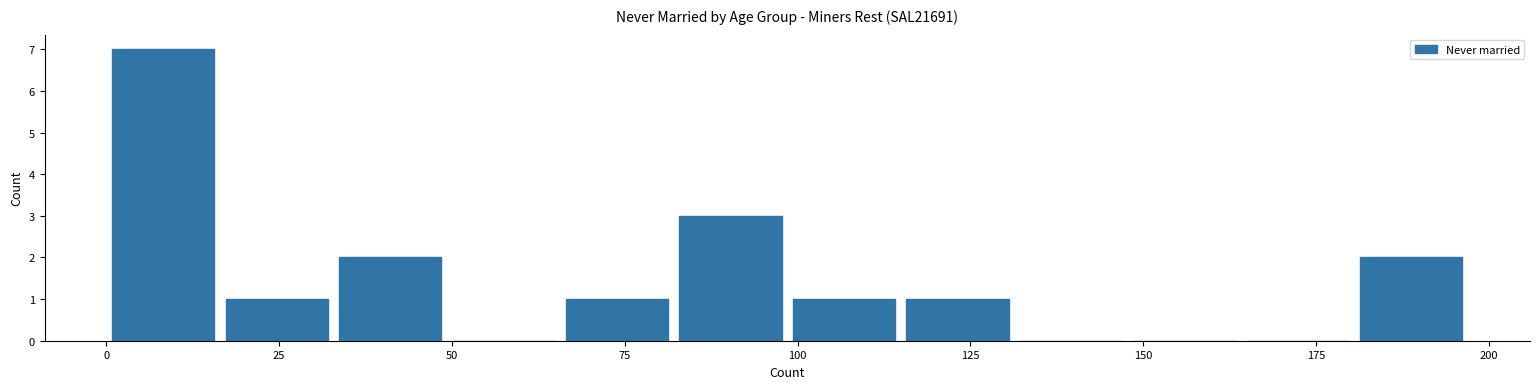

Around what value on the x-axis is the tallest bar? Give the approximate position of its centre, as read against the axis.

10